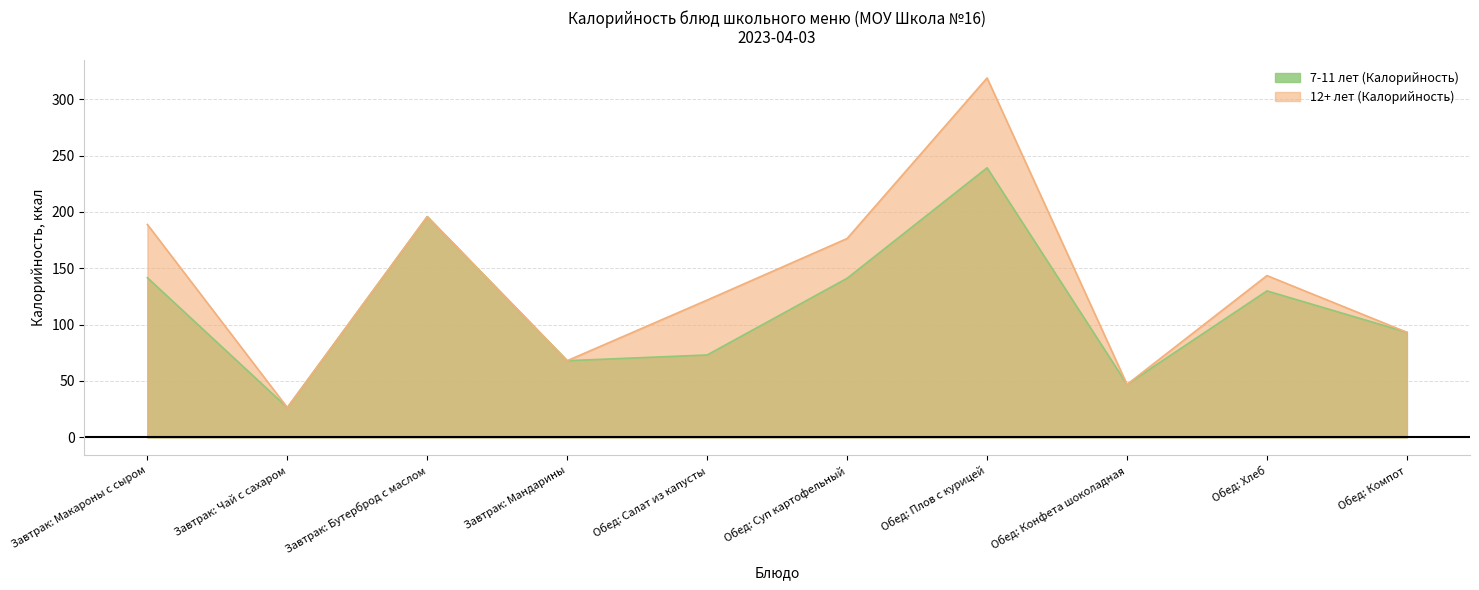

Reading left to right, extract all data points from this chart.

7-11 лет (Калорийность): 141.6	26.4	195.8	68.0	73.1	141.1	239.1	47.0	129.9	93.2
12+ лет (Калорийность): 188.8	26.4	195.8	68.0	121.8	176.4	318.8	47.0	143.5	93.2